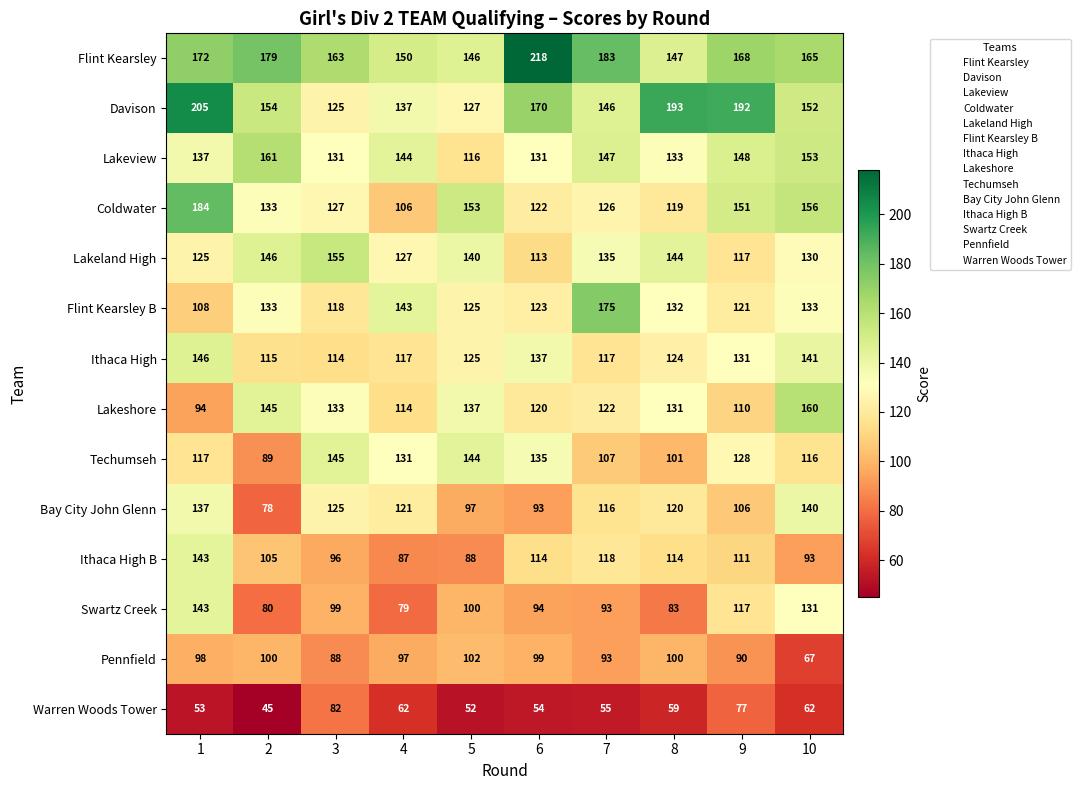

Which category has the highest value across all series?

6